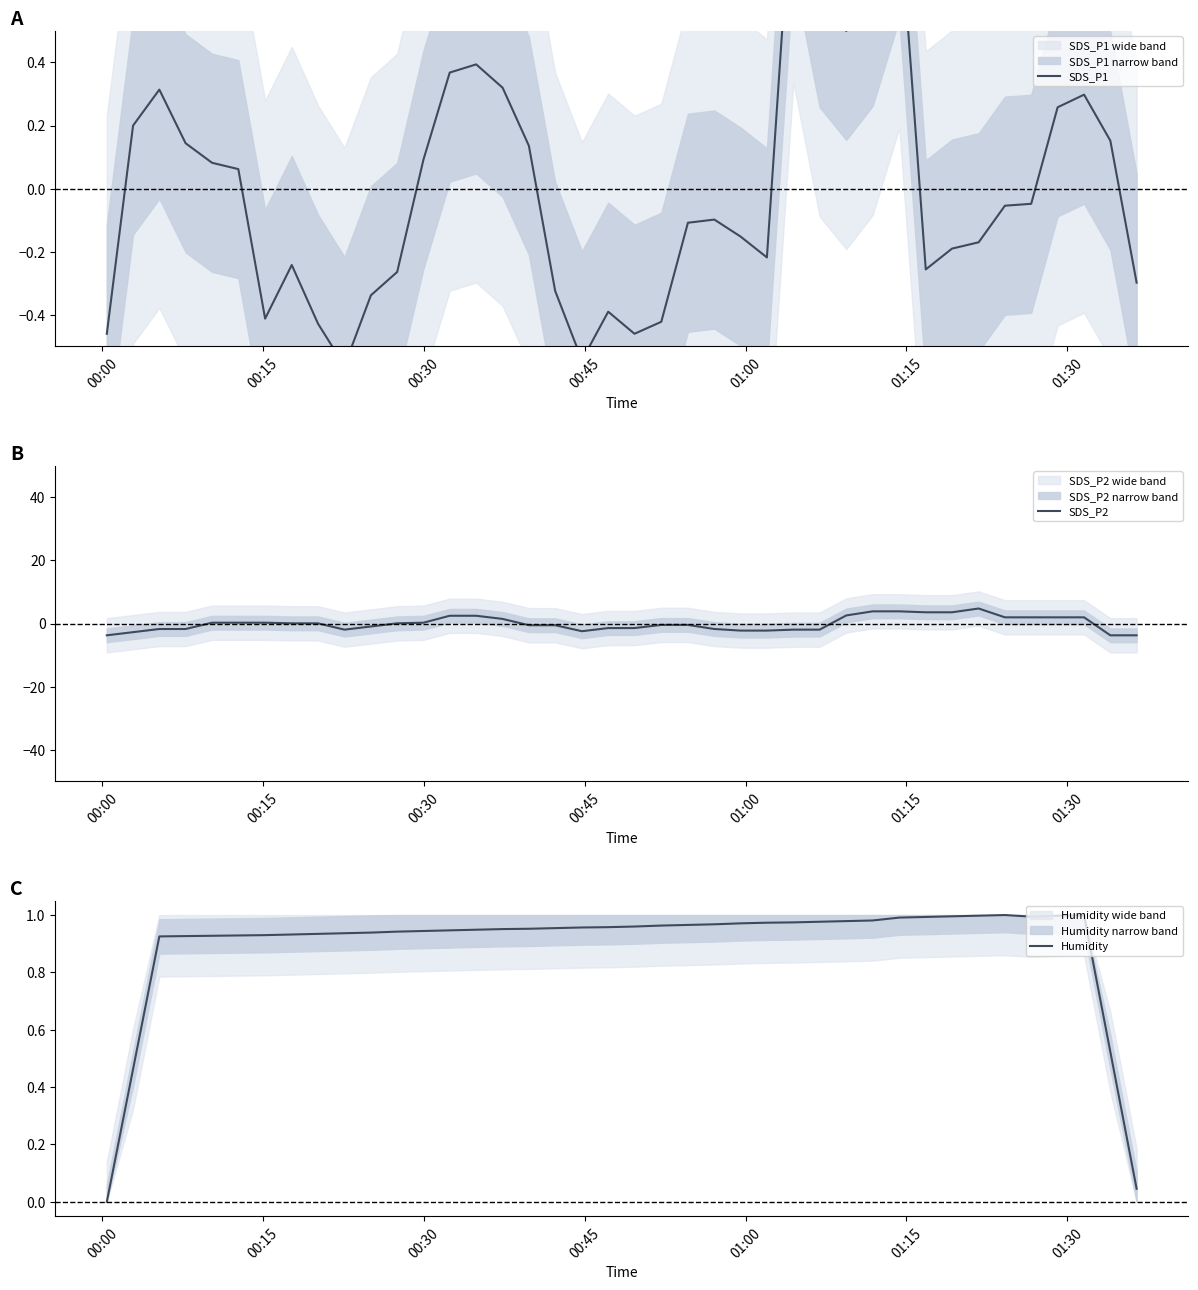

What is the minimum value for SDS_P2?

-3.7